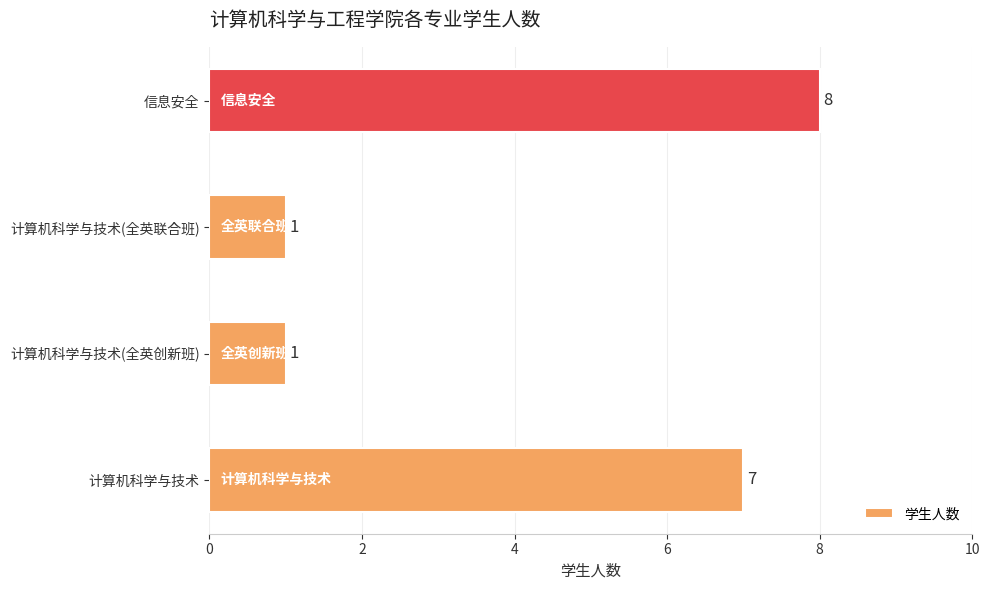

What is the sum of all values?

17